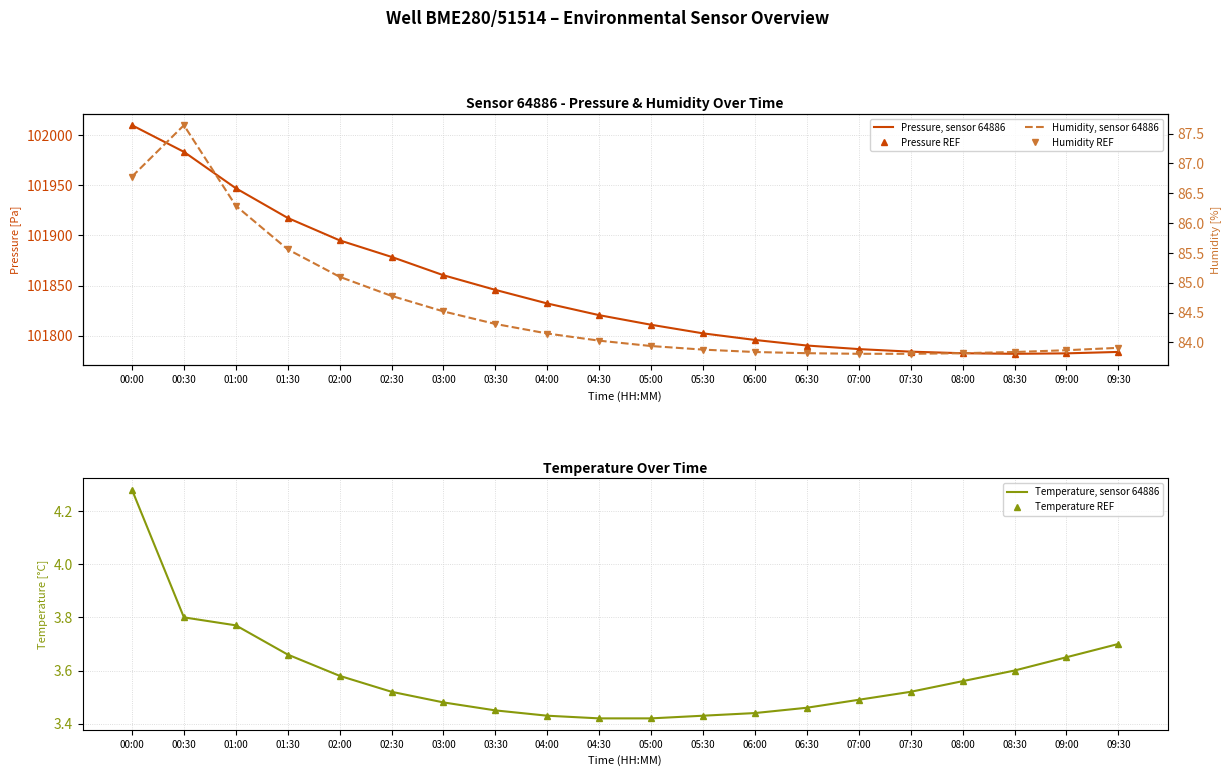

Reading right to left, extract all data points from this chart.

Pressure, sensor 64886: 101783.8	101782.4	101781.9	101782.5	101784.1	101786.6	101790.2	101795.8	101802.3	101810.9	101820.4	101832.1	101845.6	101860.2	101878.5	101895.0	101917.3	101946.9	101983.2	102009.8
Pressure REF: 101783.8	101782.4	101781.9	101782.5	101784.1	101786.6	101790.2	101795.8	101802.3	101810.9	101820.4	101832.1	101845.6	101860.2	101878.5	101895.0	101917.3	101946.9	101983.2	102009.8
Humidity, sensor 64886: 83.9	83.9	83.8	83.8	83.8	83.8	83.8	83.8	83.9	83.9	84.0	84.2	84.3	84.5	84.8	85.1	85.6	86.3	87.6	86.8
Humidity REF: 83.9	83.9	83.8	83.8	83.8	83.8	83.8	83.8	83.9	83.9	84.0	84.2	84.3	84.5	84.8	85.1	85.6	86.3	87.6	86.8
Temperature, sensor 64886: 3.7	3.6	3.6	3.6	3.5	3.5	3.5	3.4	3.4	3.4	3.4	3.4	3.5	3.5	3.5	3.6	3.7	3.8	3.8	4.3
Temperature REF: 3.7	3.6	3.6	3.6	3.5	3.5	3.5	3.4	3.4	3.4	3.4	3.4	3.5	3.5	3.5	3.6	3.7	3.8	3.8	4.3